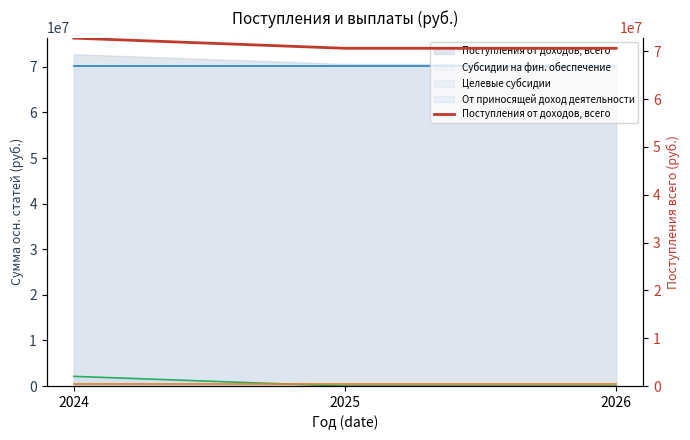

At which label is the value closest to 71706518?

2025